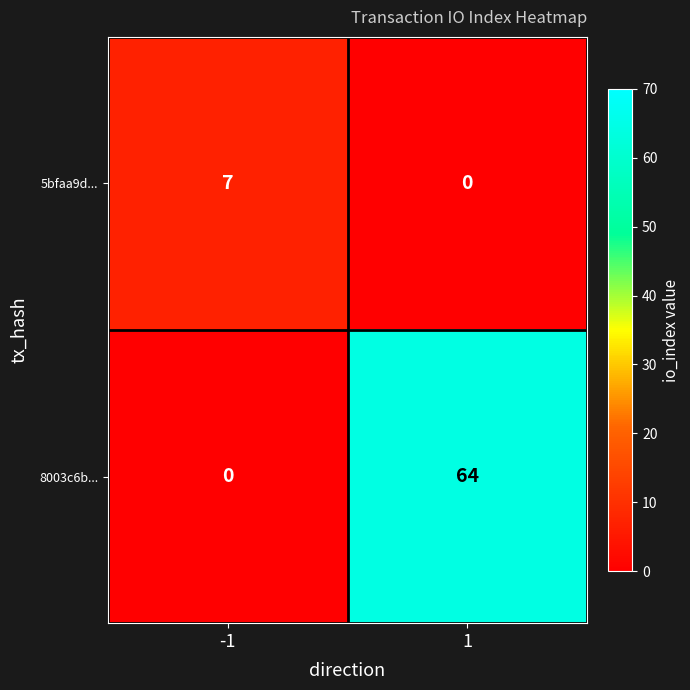

What is the difference between the maximum and minimum values in the 5bfaa9d... series?

7